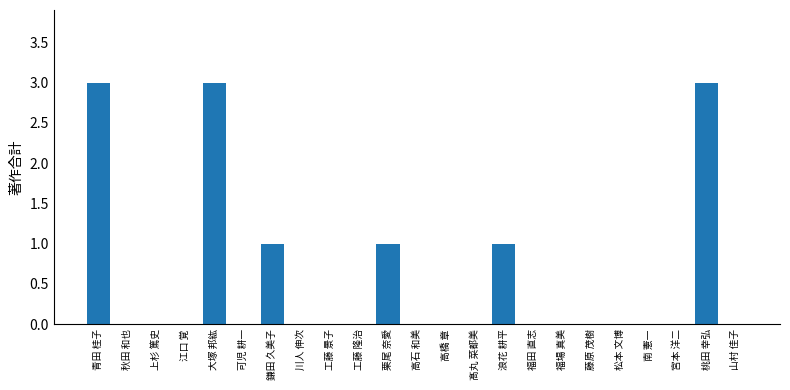

True or false: the data shows 1 at 大塚 邦紘.

False